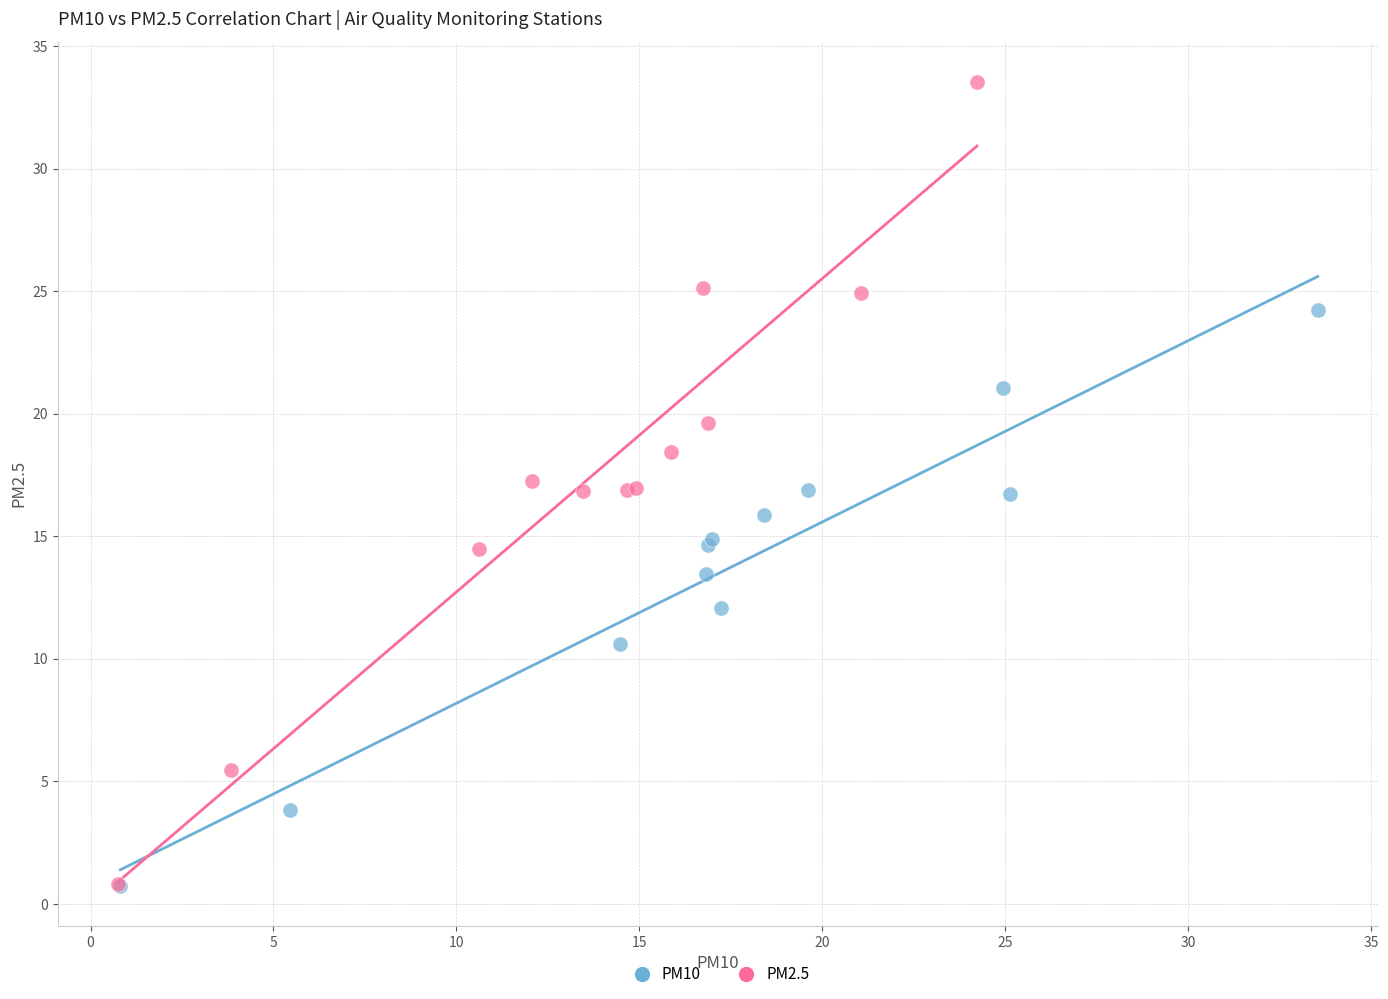

What are all the series names shown in the legend?

PM10, PM2.5